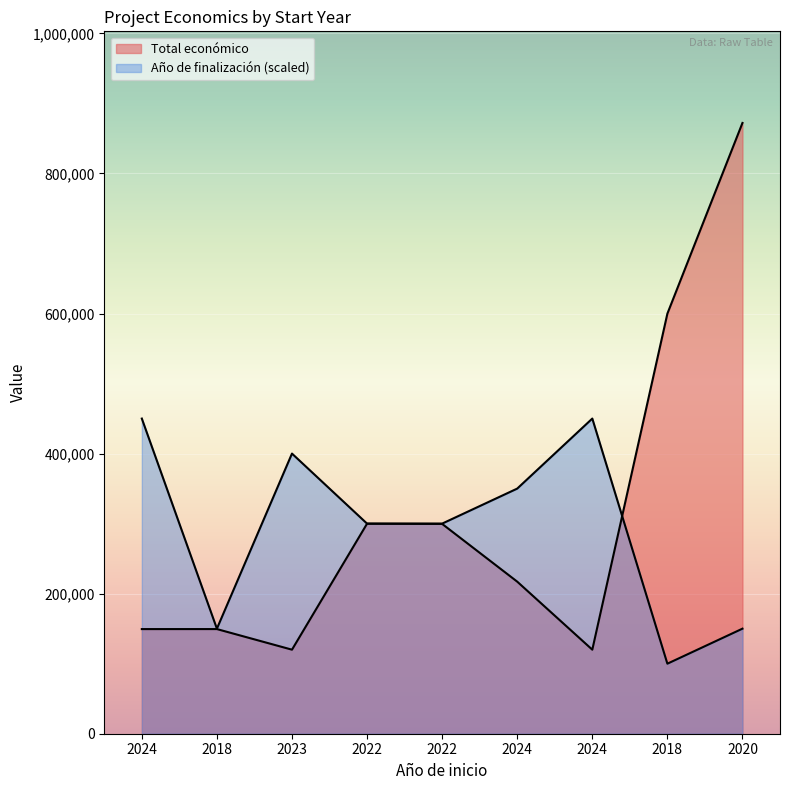

Where do Total económico and Año de finalización first cross each other?

2024 and 2018